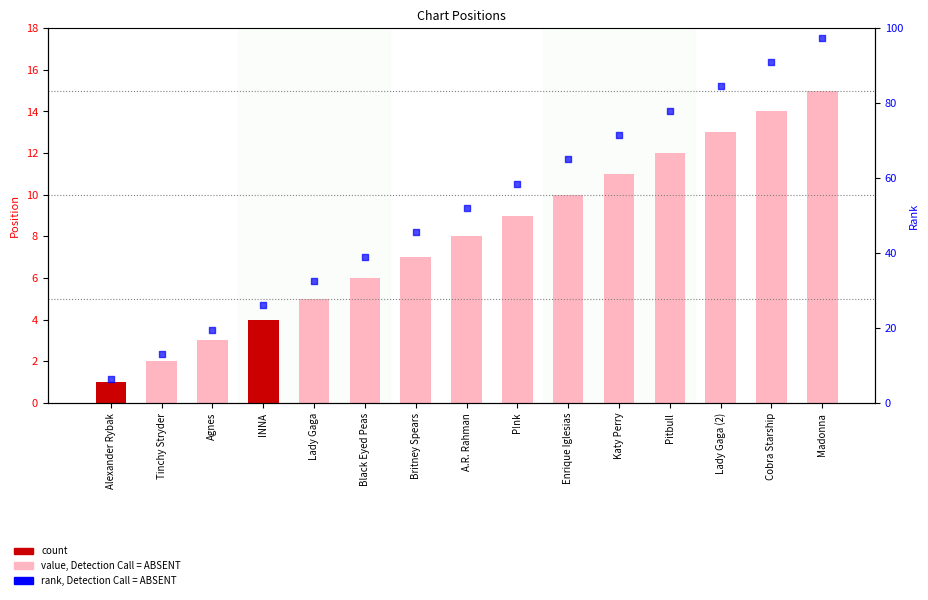

What is the total value across all series at Madonna?

112.5